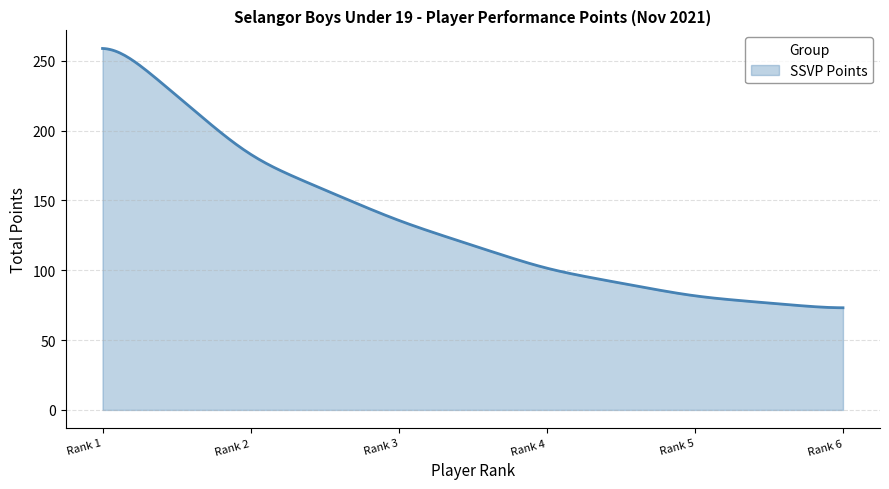

Count the number of categories in the chart.

300